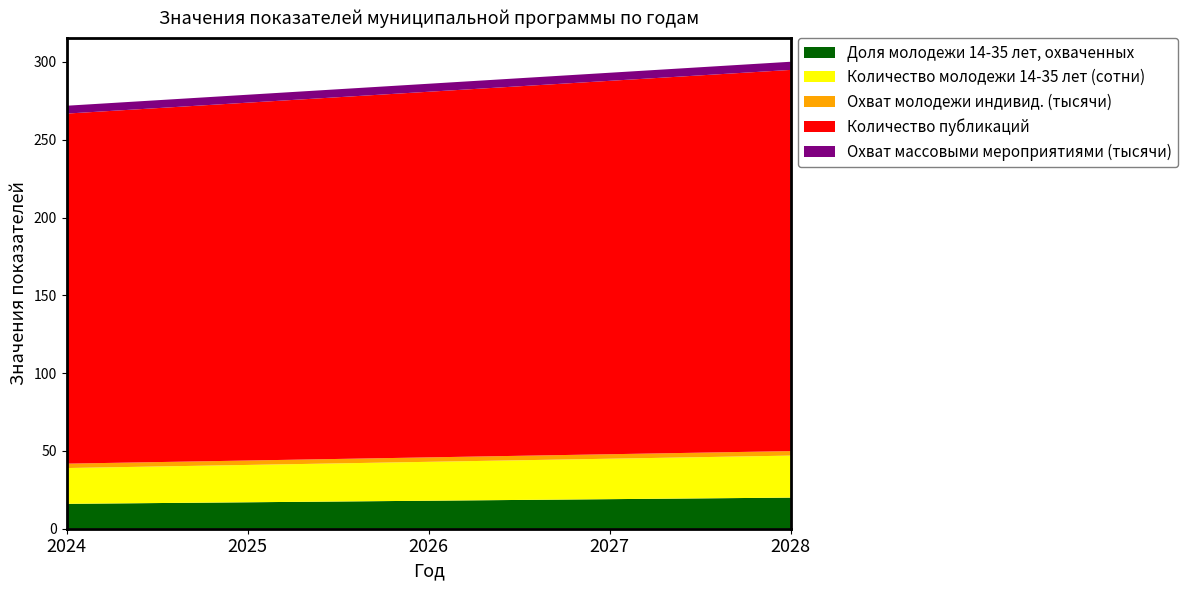

Reading left to right, what are all the values shown in this chart?

Доля молодежи 14-35 лет, охваченных: 2024=16.0	2025=17.0	2026=18.0	2027=19.0	2028=20.0
Количество молодежи 14-35 лет (сотни): 2024=23.0	2025=24.0	2026=25.0	2027=26.0	2028=27.0
Охват молодежи индивид. (тысячи): 2024=2.8	2025=2.8	2026=2.9	2027=2.9	2028=2.9
Количество публикаций: 2024=225.0	2025=230.0	2026=235.0	2027=240.0	2028=245.0
Охват массовыми мероприятиями (тысячи): 2024=5.0	2025=5.1	2026=5.2	2027=5.2	2028=5.2